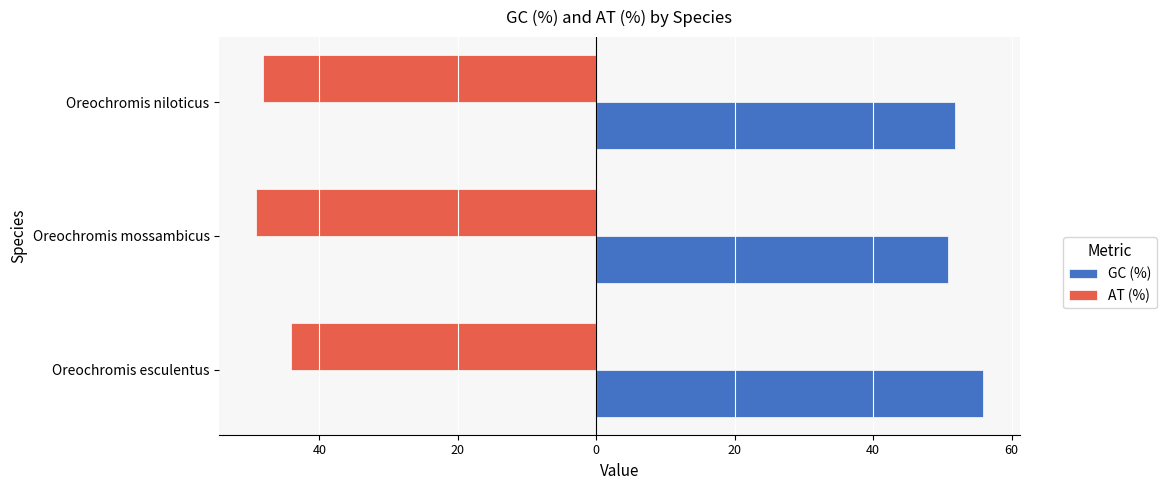

What are all the series names shown in the legend?

GC (%), AT (%)